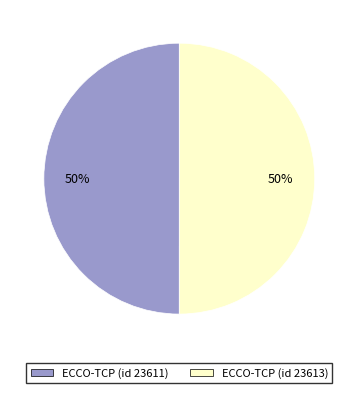

Approximately how many times larger is the value at ECCO-TCP (id 23613) compared to ECCO-TCP (id 23611)?

1.0